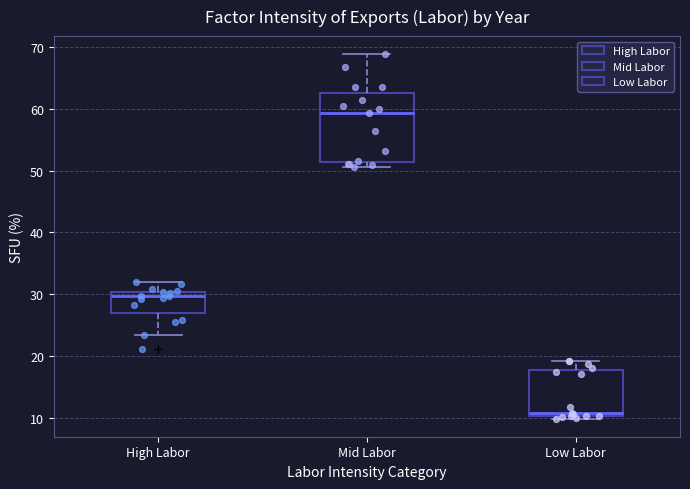

Comparing the boxes themselves (not the whiskers), which one is the tallest?

Mid Labor